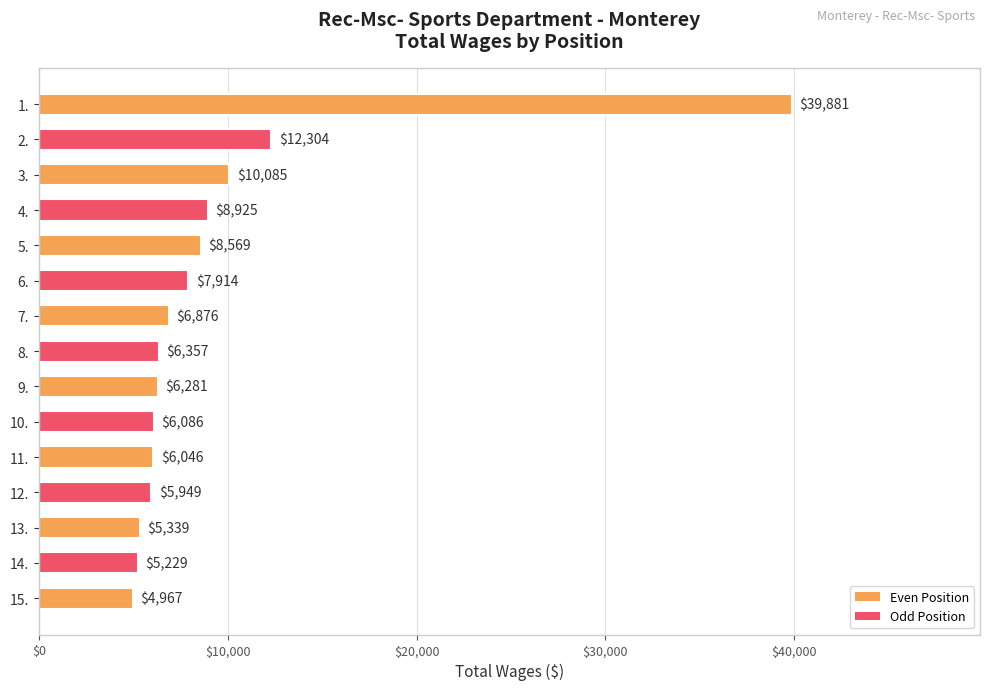

The value at 12. is 5949. True or false?

True